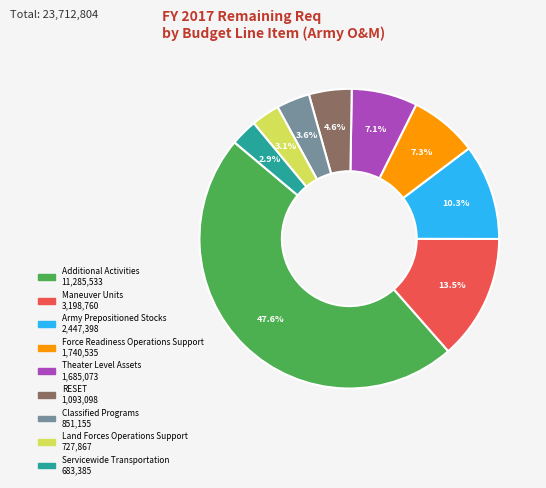

What percentage do Maneuver Units and Servicewide Transportation together represent?

16.4%